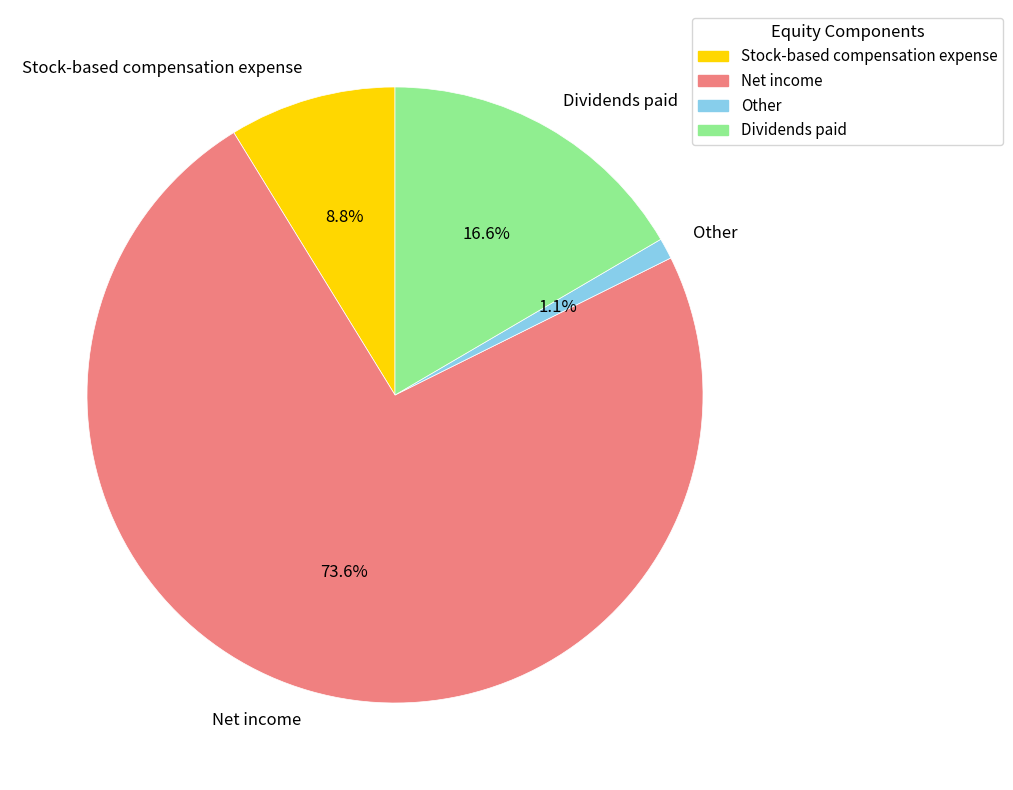

To the nearest percent, what is the combined percentage of Dividends paid and Net income?

90%